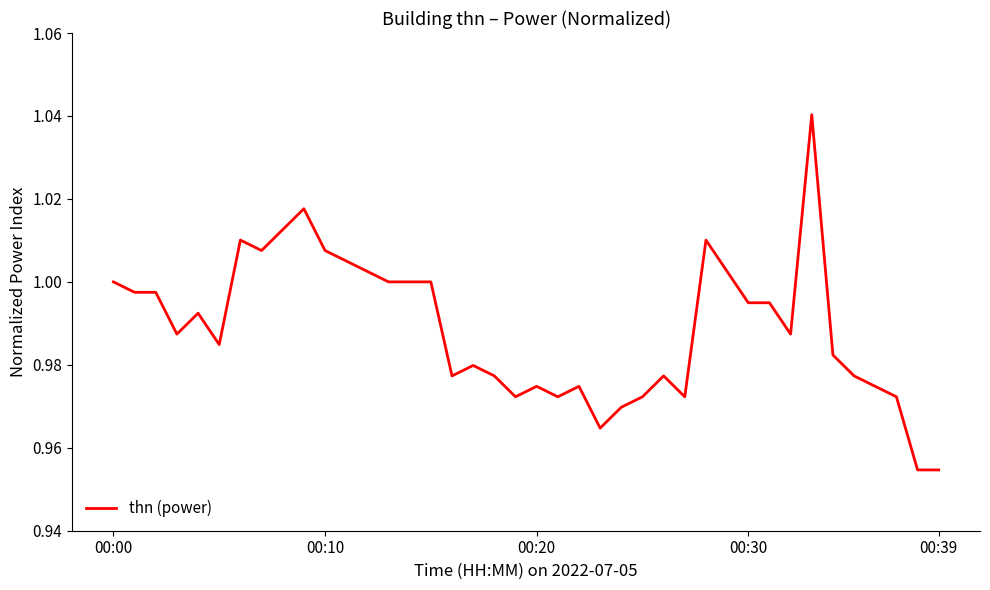

Does the chart have visible grid lines?

No